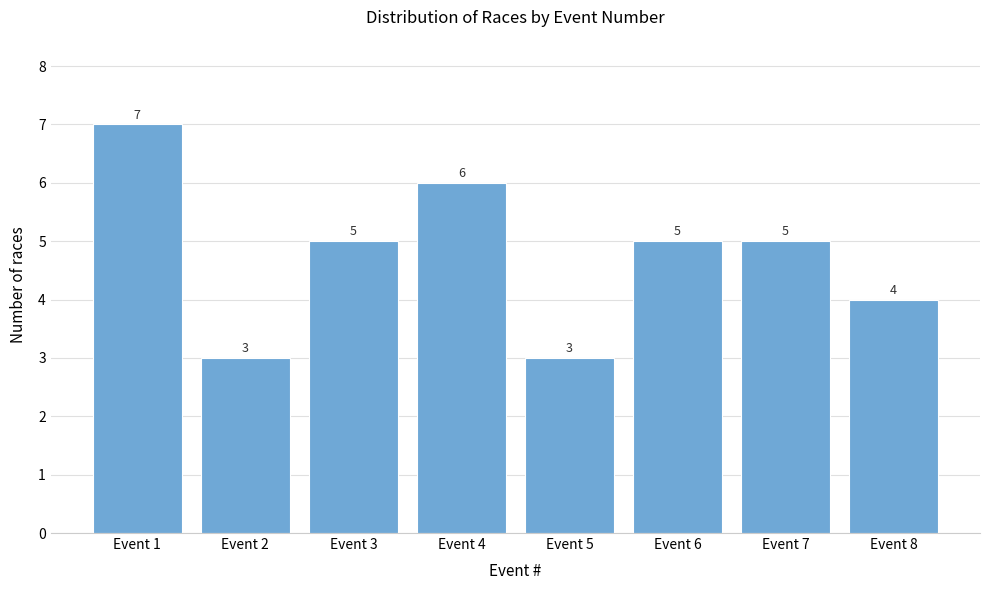

Reading right to left, list all the values displayed in this chart.

Event 8=4	Event 7=5	Event 6=5	Event 5=3	Event 4=6	Event 3=5	Event 2=3	Event 1=7